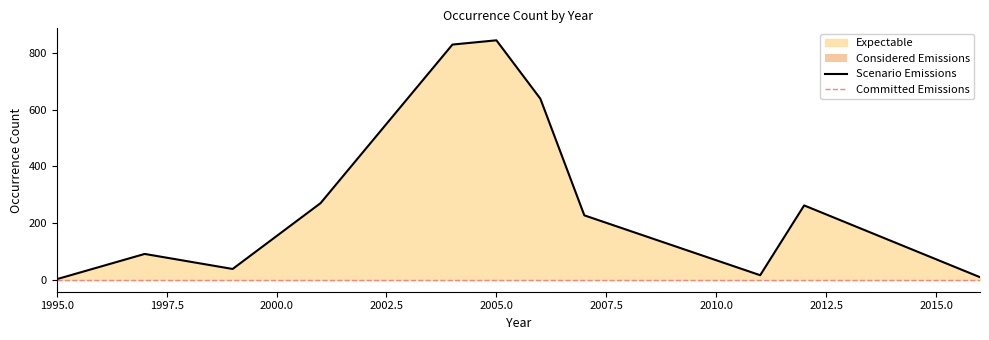

Does the chart display data point markers on the line(s)?

No